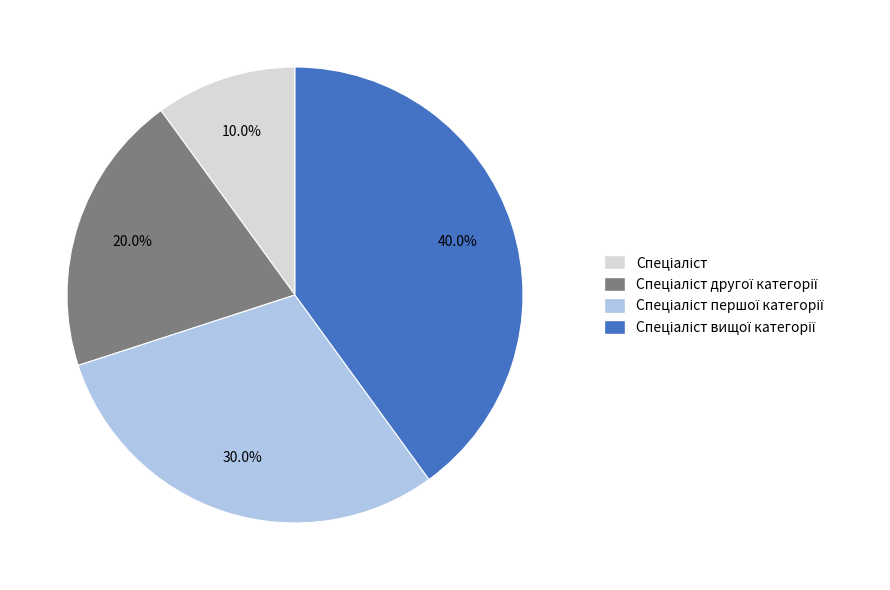

Does any single category account for the majority?

No